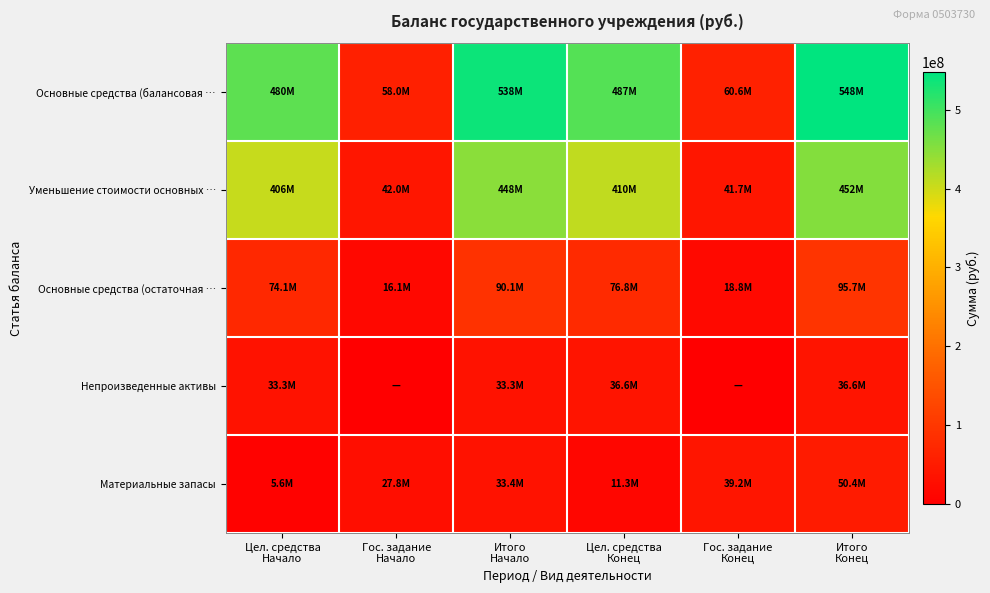

At which category is the sum across all series the highest?

Итого
Конец